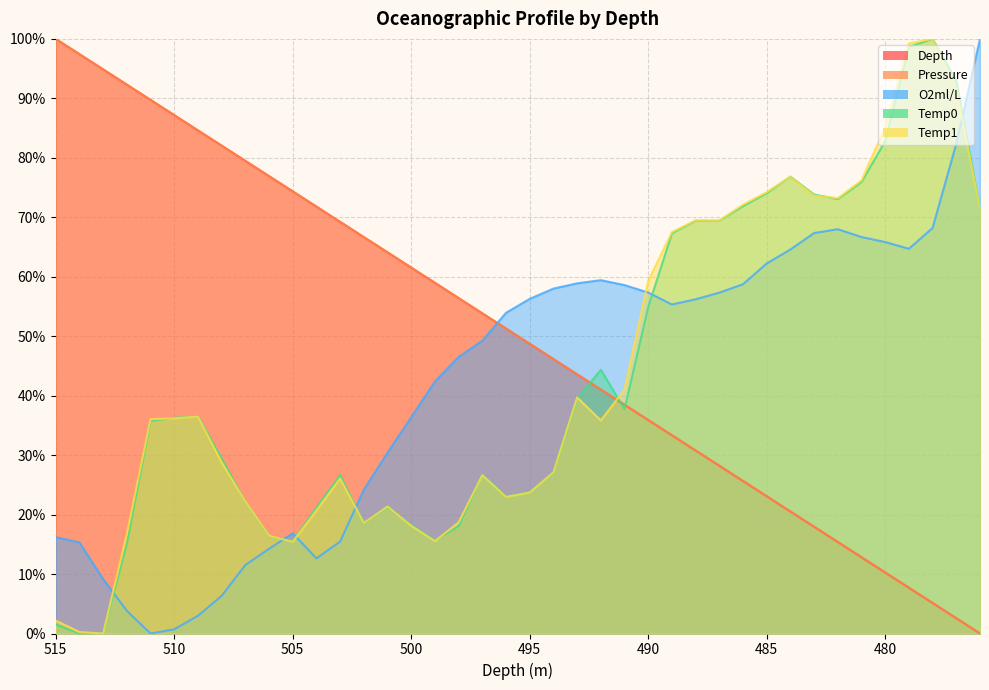

The value of Temp1 at 515 is 1.5. True or false?

False